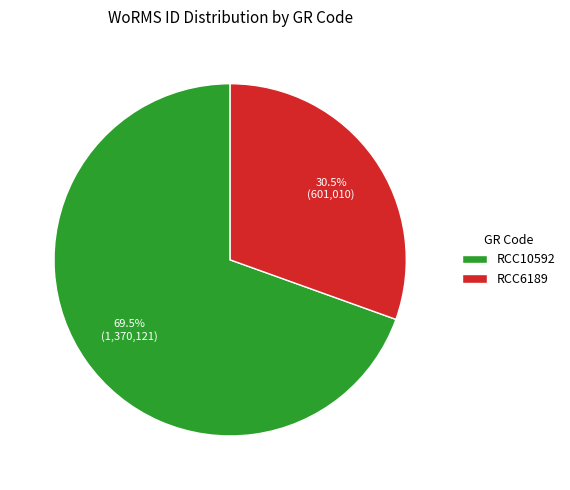

What is the total percentage of RCC10592 and RCC6189?

100.0%